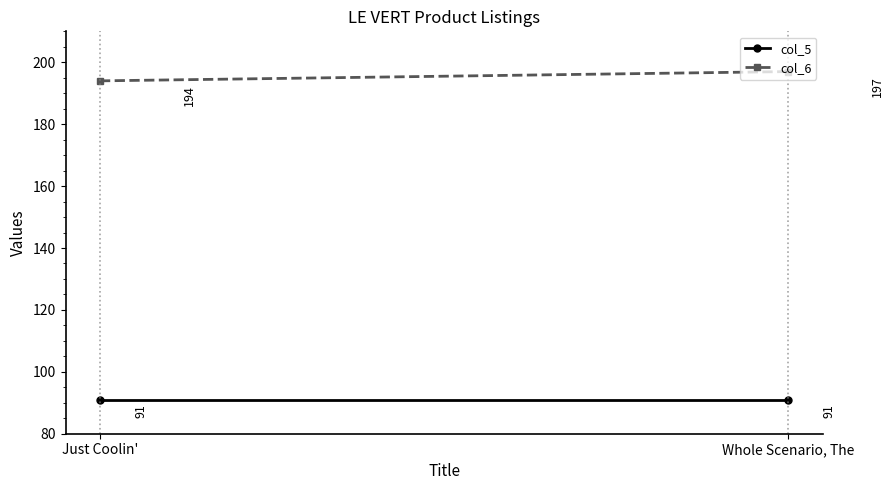

Which series has the widest spread of values?

col_6